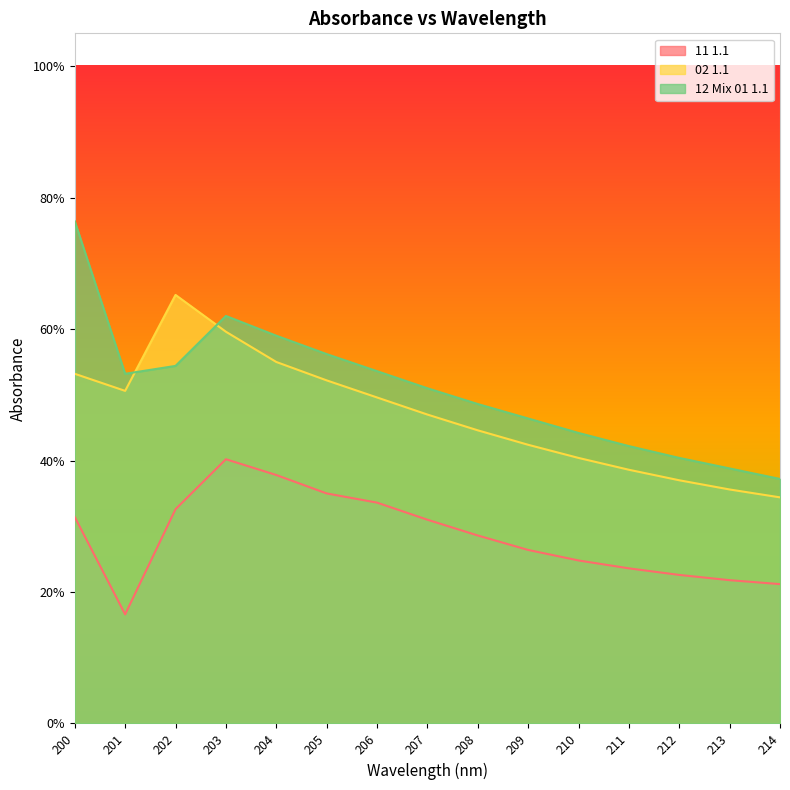

Reading left to right, what are all the values shown in this chart?

11 1.1: 0.3	0.2	0.3	0.4	0.4	0.3	0.3	0.3	0.3	0.3	0.2	0.2	0.2	0.2	0.2
02 1.1: 0.5	0.5	0.7	0.6	0.6	0.5	0.5	0.5	0.4	0.4	0.4	0.4	0.4	0.4	0.3
12 Mix 01 1.1: 0.8	0.5	0.5	0.6	0.6	0.6	0.5	0.5	0.5	0.5	0.4	0.4	0.4	0.4	0.4